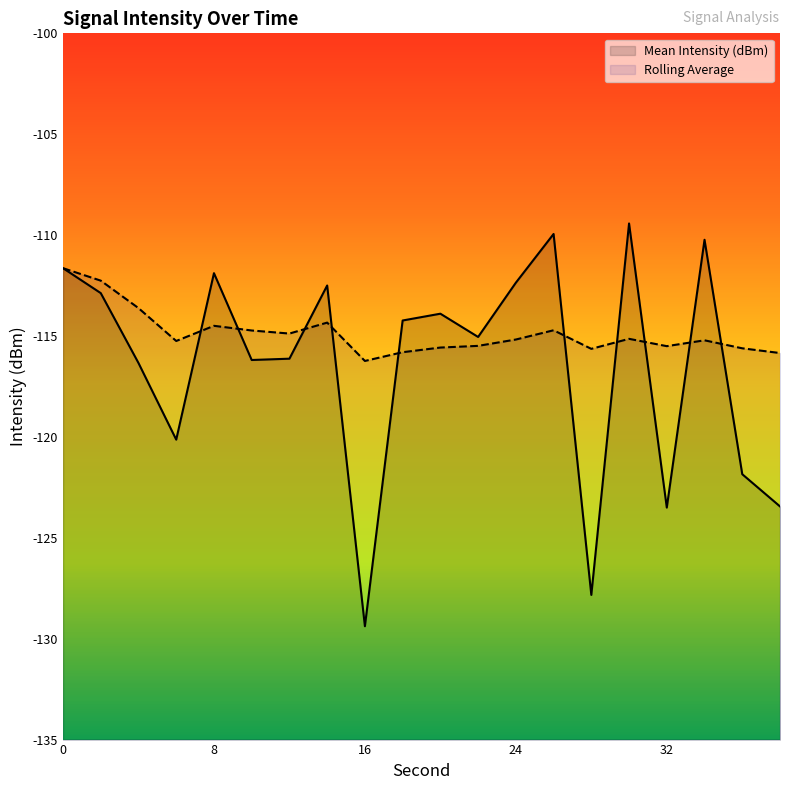

The value of Mean Intensity (dBm) at 34 is -180.2. True or false?

False